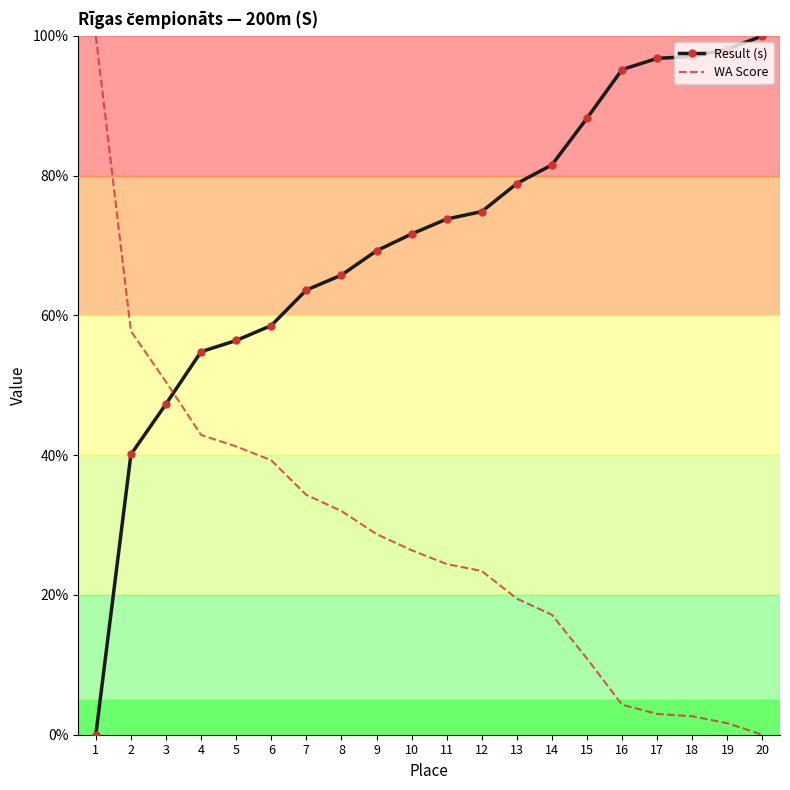

What is the maximum value shown in the chart?

100.0